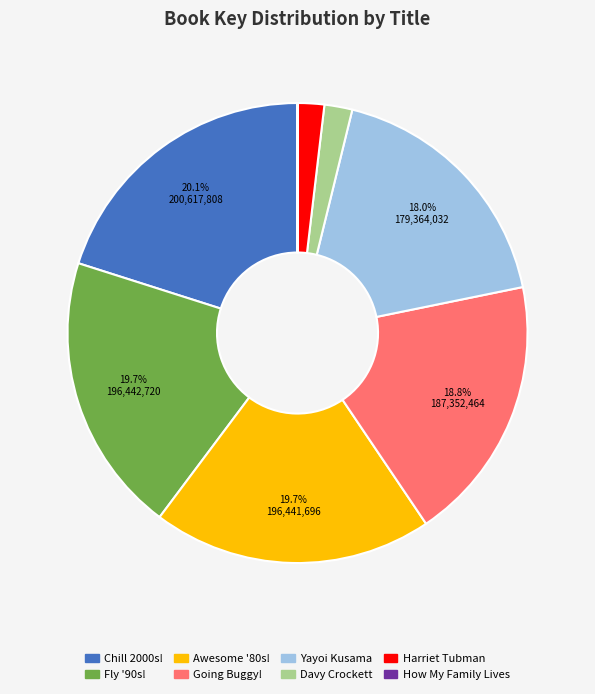

To the nearest percent, what is the difference between the largest and smallest slice percentages?

20%